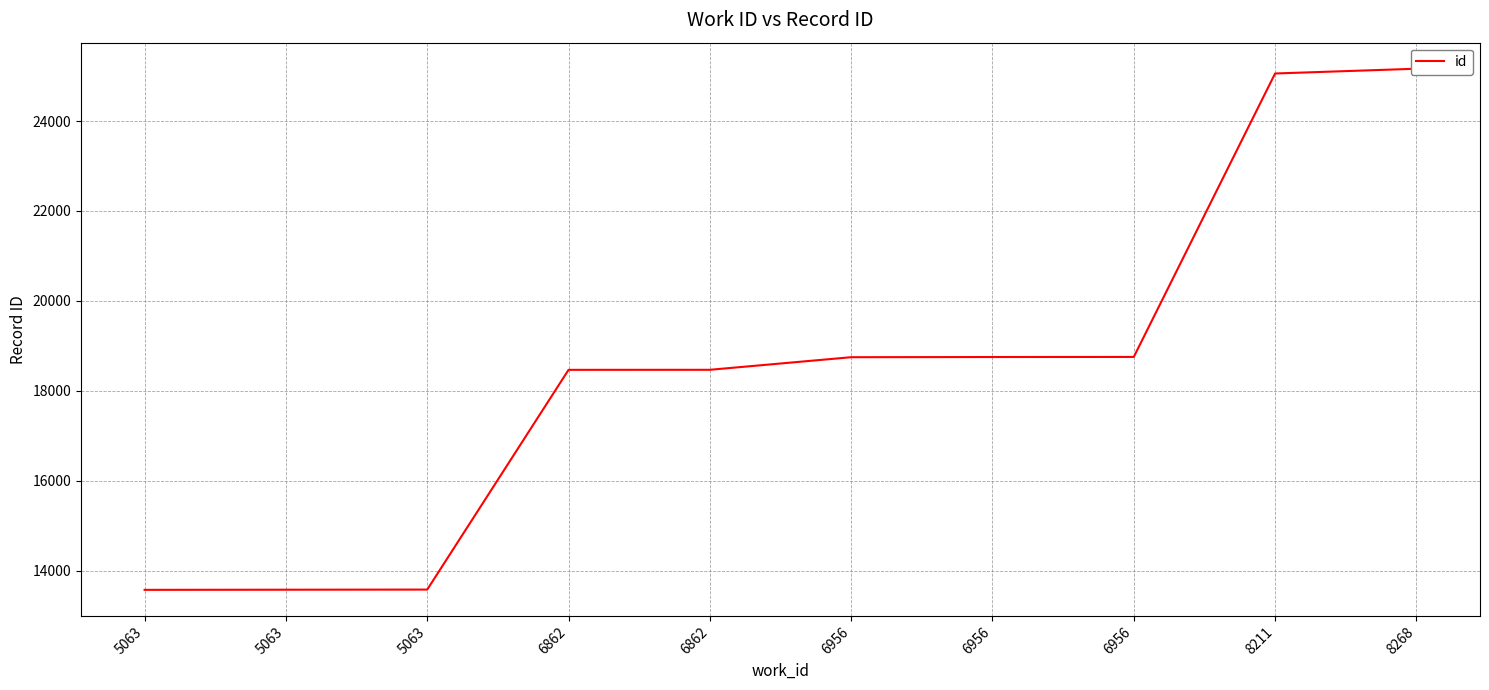

The value at 5063 is 3996. True or false?

False